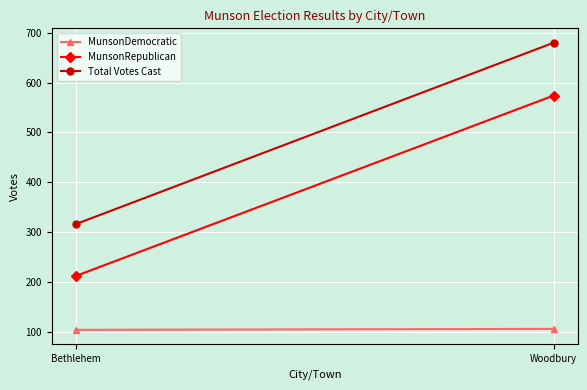

List the series in order of their overall mean, highest first.

Total Votes Cast, MunsonRepublican, MunsonDemocratic